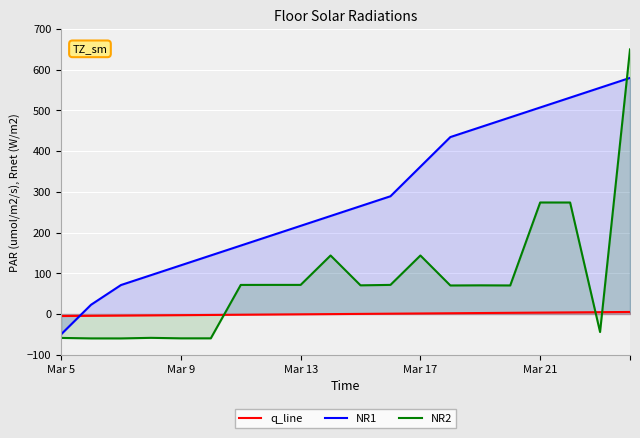

What value does the q_line series have at 17?

3.9